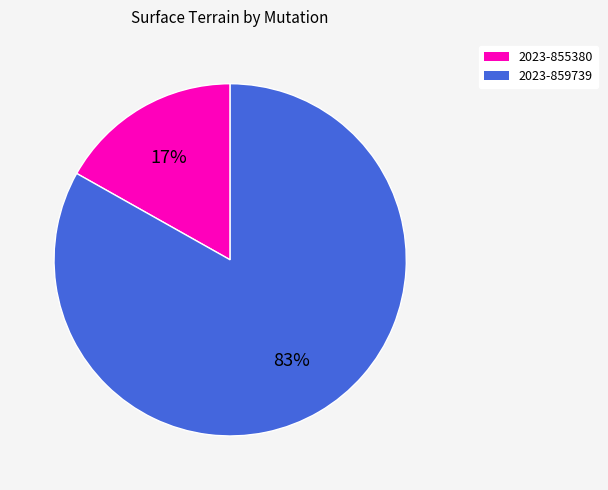

How many slices are in this pie chart?

2